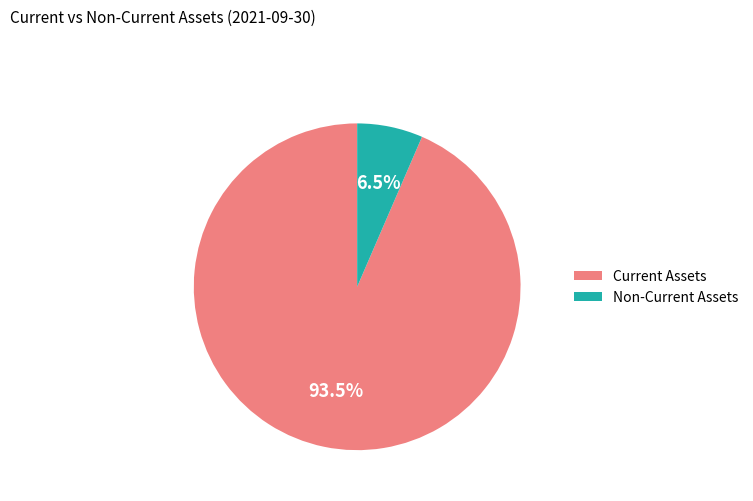

Is there a majority slice in this chart?

Yes